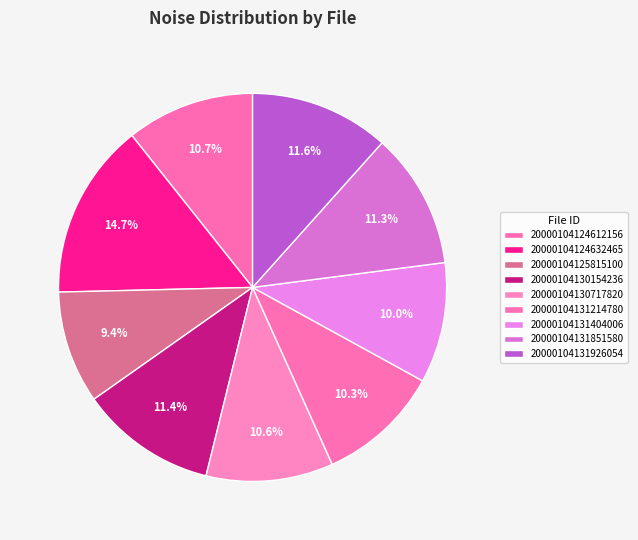

Rank the categories by value from lowest to highest.

20000104125815100, 20000104131404006, 20000104131214780, 20000104130717820, 20000104124612156, 20000104131851580, 20000104130154236, 20000104131926054, 20000104124632465